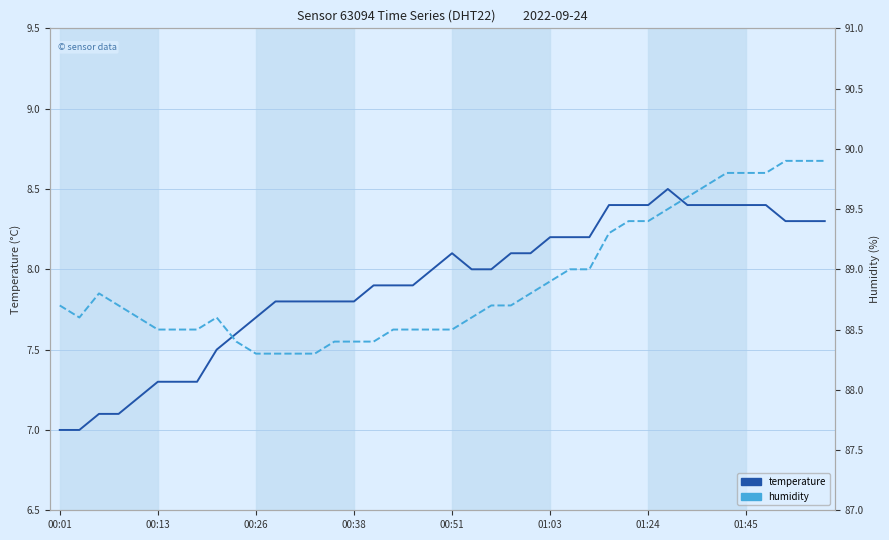

Where does the temperature series first go above 8?

00:51